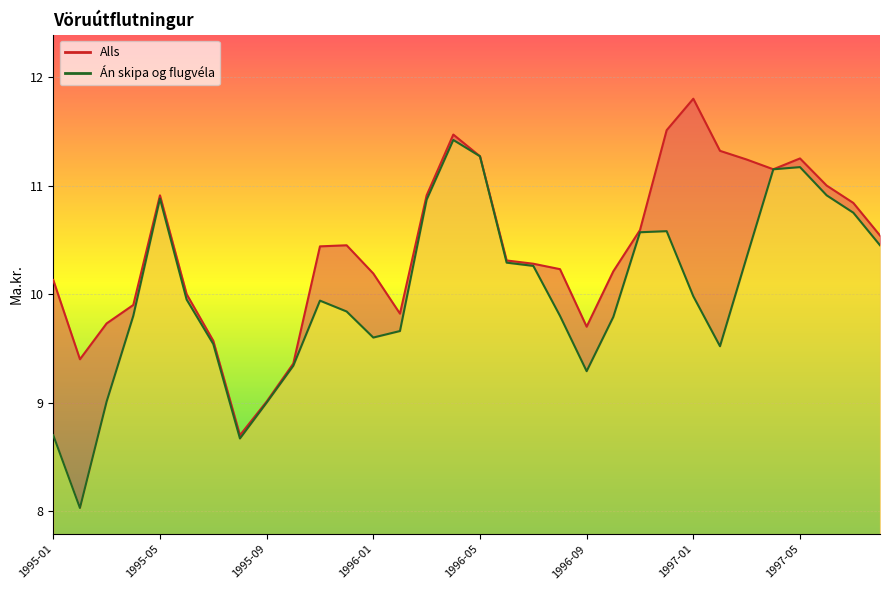

Rank the series by their maximum value, from highest to lowest.

Alls, Án skipa og flugvéla